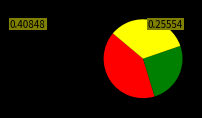

Is there a majority slice in this chart?

No